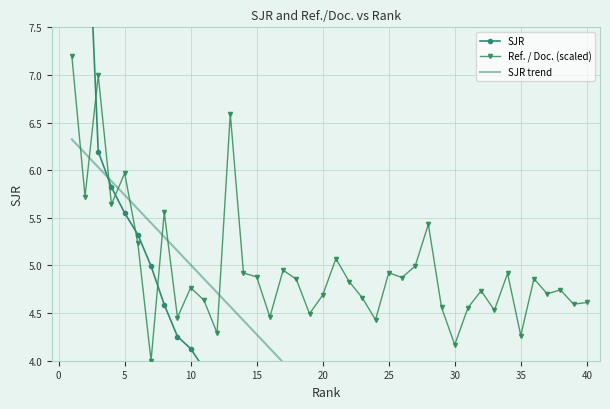

After their last crossing, which series has the higher values: SJR or Ref. / Doc. (scaled)?

Ref. / Doc. (scaled)